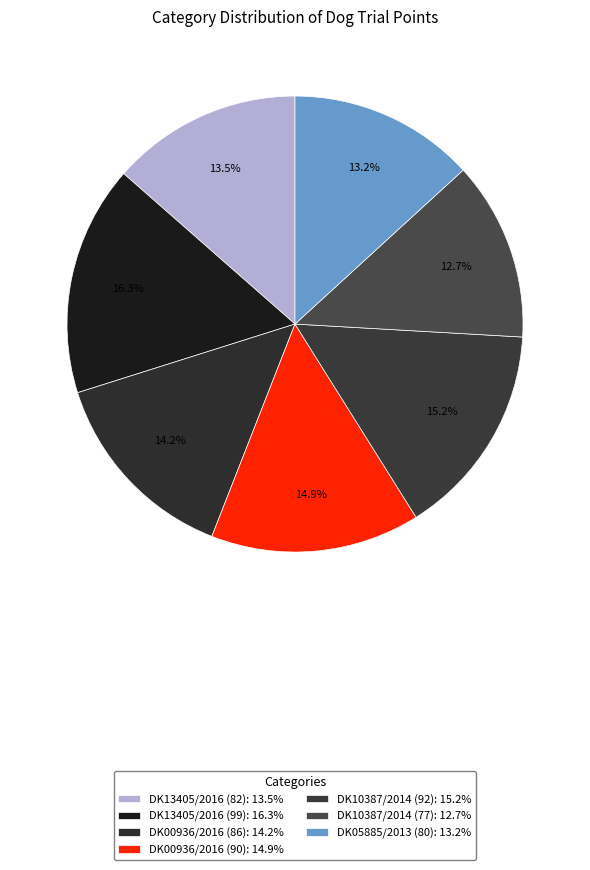

Rank the categories by value from highest to lowest.

DK13405/2016 (99), DK10387/2014 (92), DK00936/2016 (90), DK00936/2016 (86), DK13405/2016 (82), DK05885/2013 (80), DK10387/2014 (77)